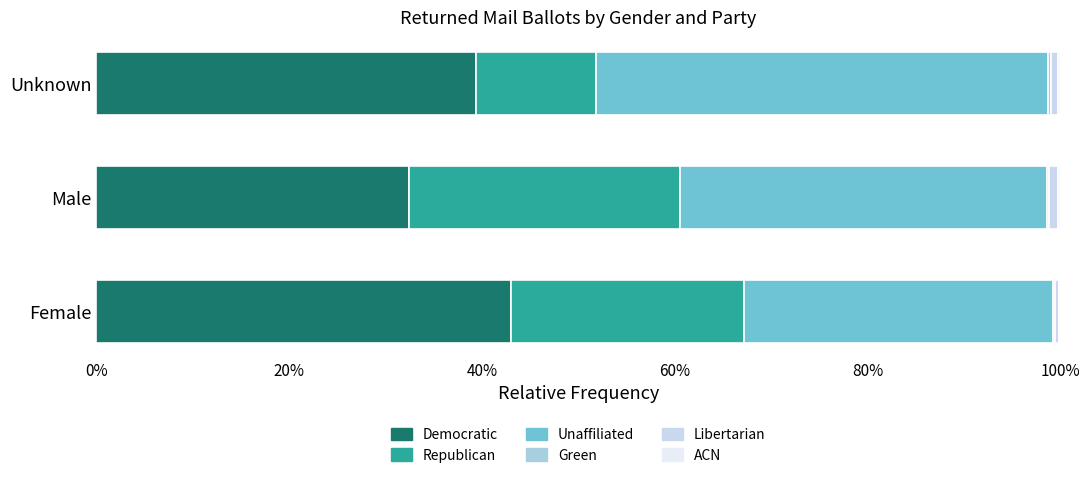

How many series are shown in this chart?

6